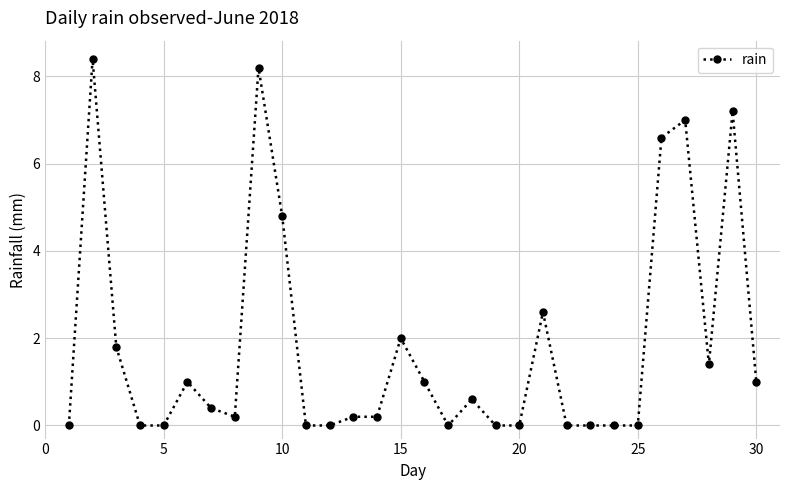

What is the value of the 26th point from the left?

6.6